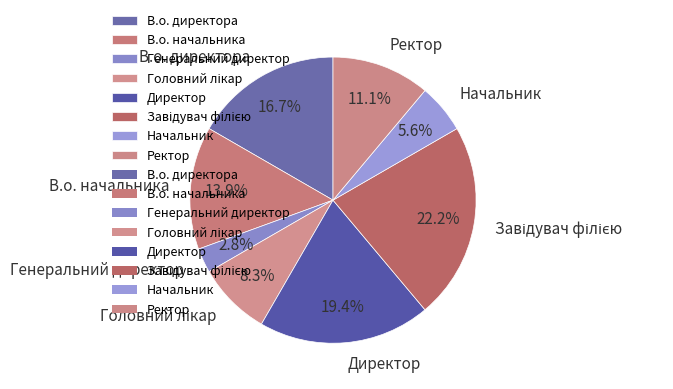

Approximately how many times larger is the value at Директор compared to В.о. начальника?

1.4